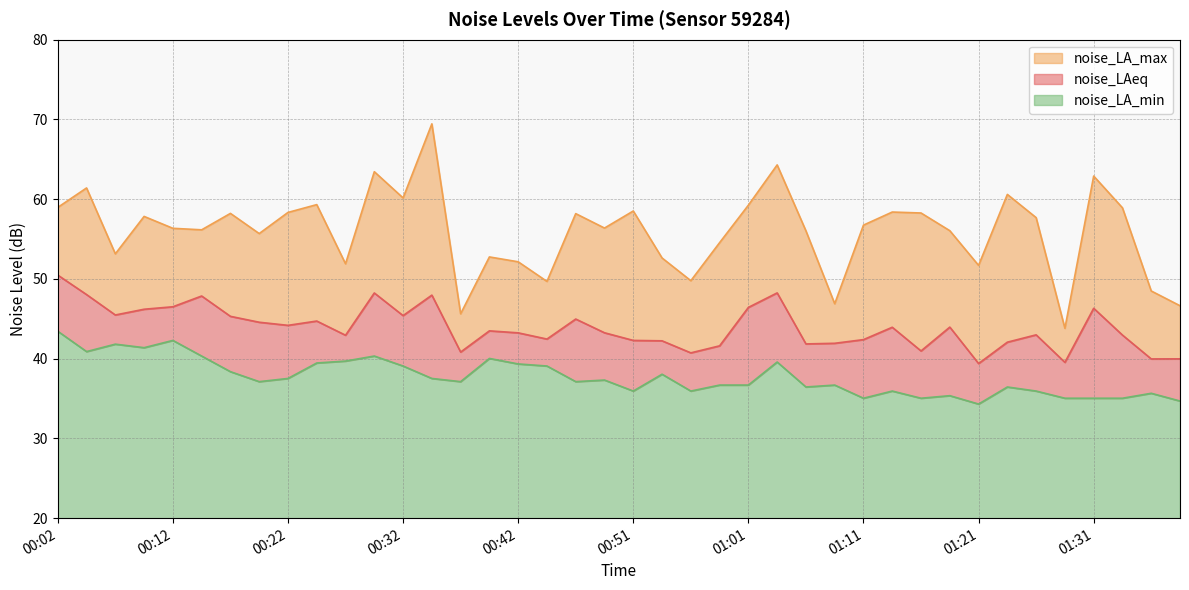

Which series has the widest spread of values?

noise_LA_max